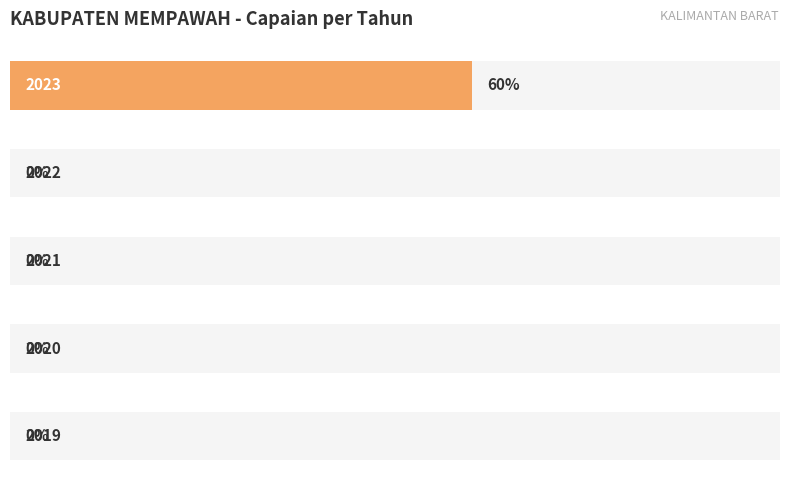

What is the difference between the maximum and second lowest values?

60